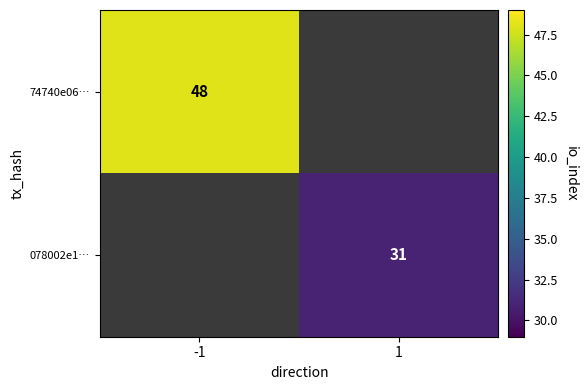

The value of 74740e06… at -1 is 79. True or false?

False